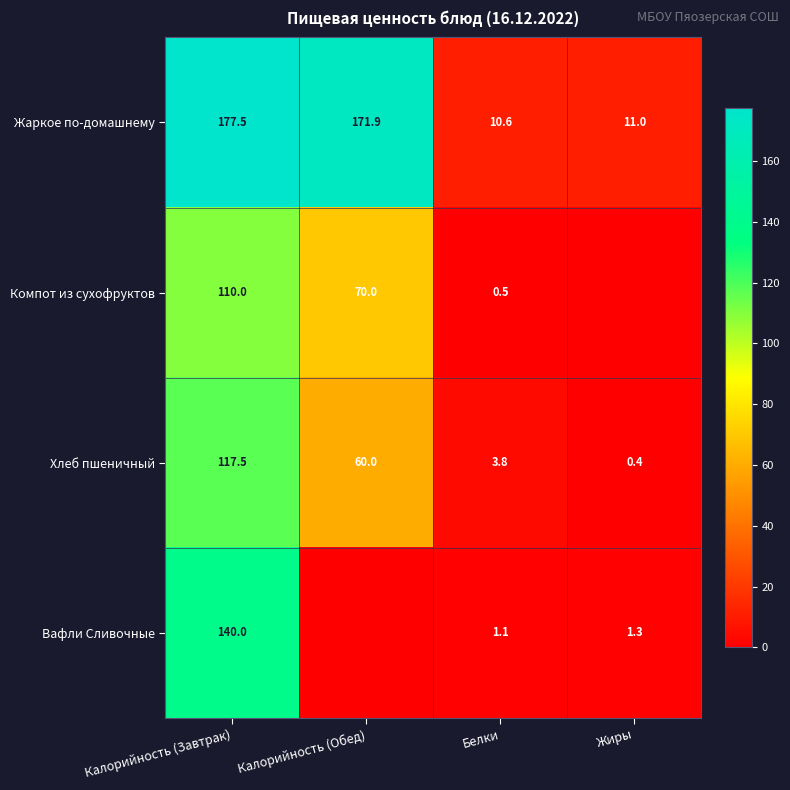

List the labels in order of Хлеб пшеничный value, largest first.

Калорийность (Завтрак), Калорийность (Обед), Белки, Жиры